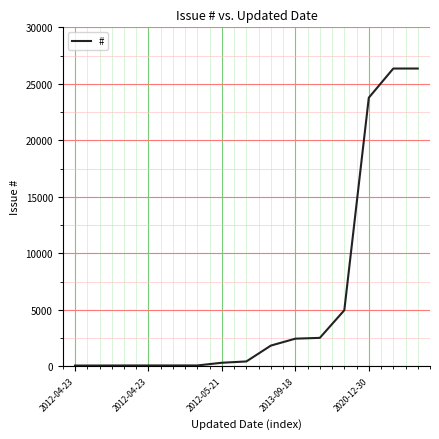

What is the smallest value displayed?

66